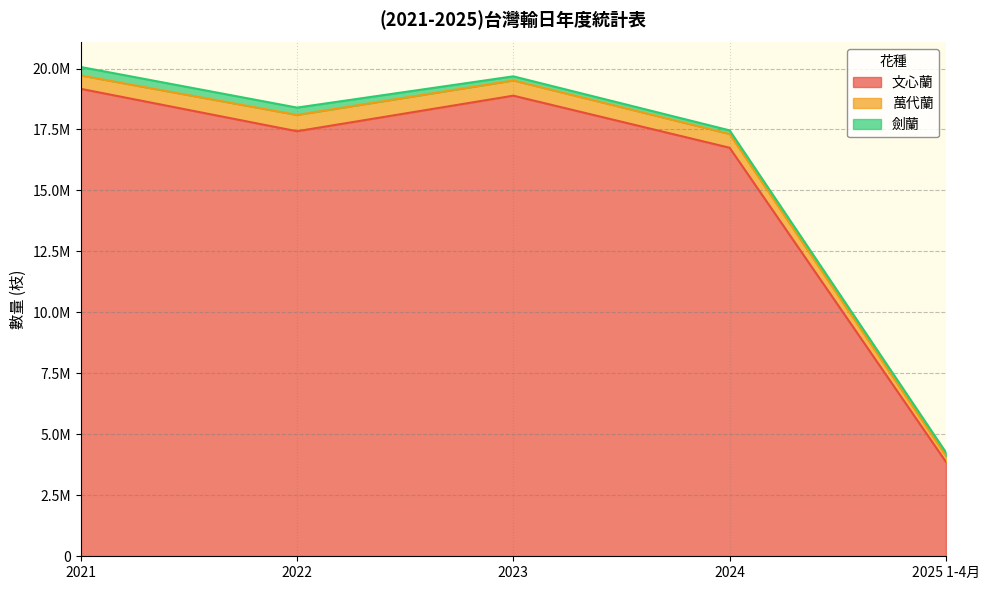

What is the total value across all series at 2025 1-4月?

4259617